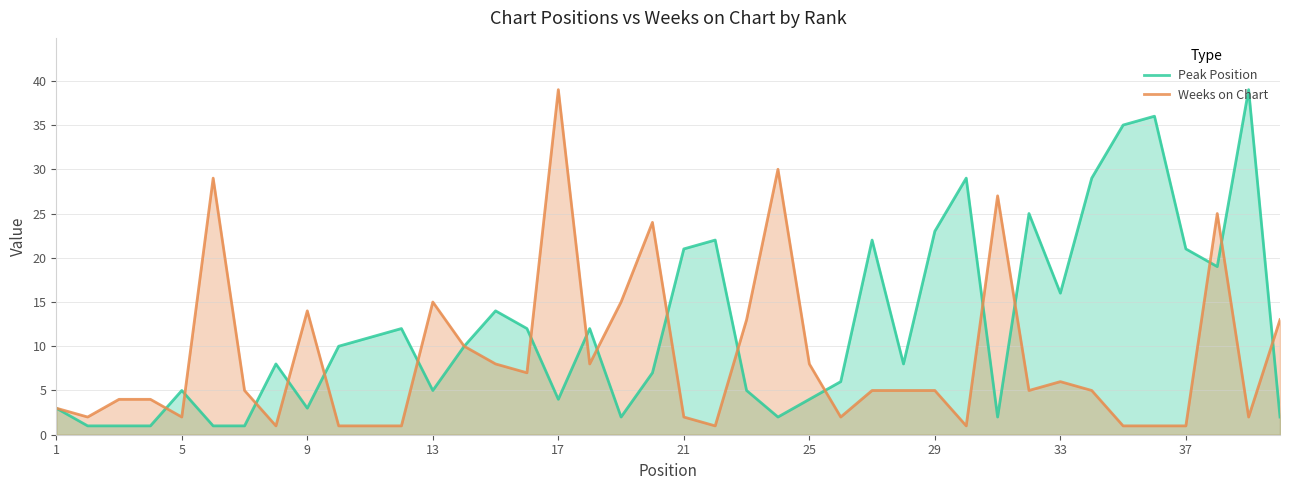

What is the total value across all series at 37?

22